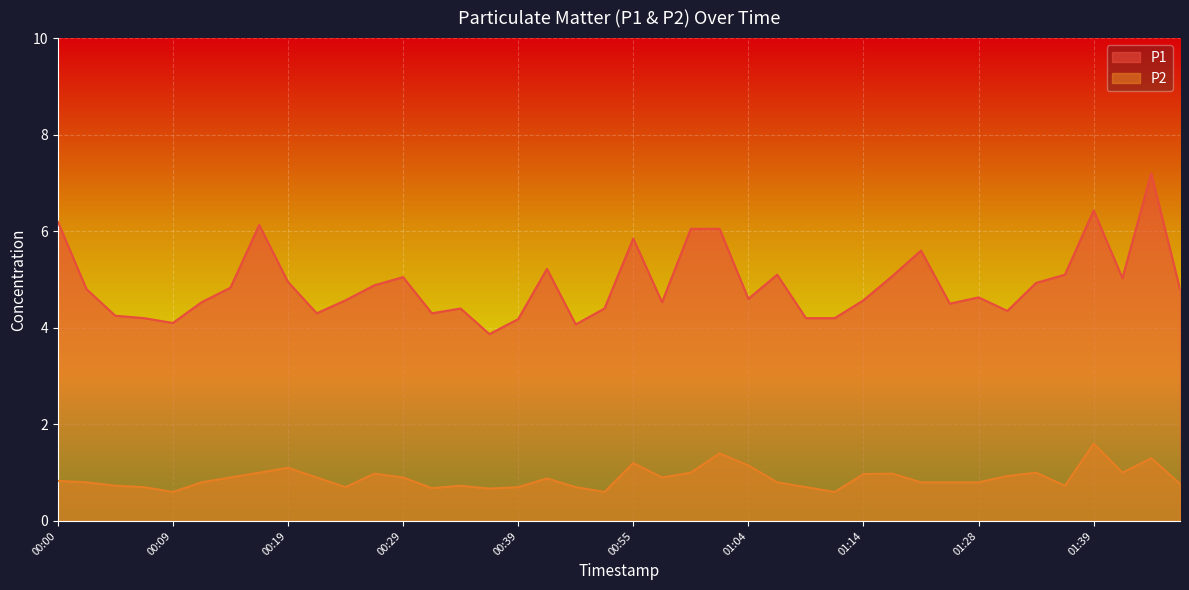

What is the spread (max minus min) of values at 01:31?

3.4